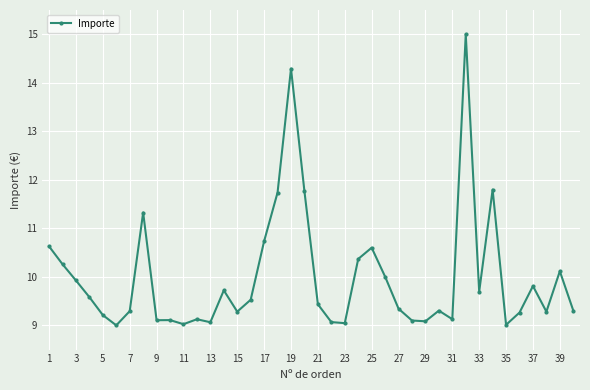

What is the average value?

10.0